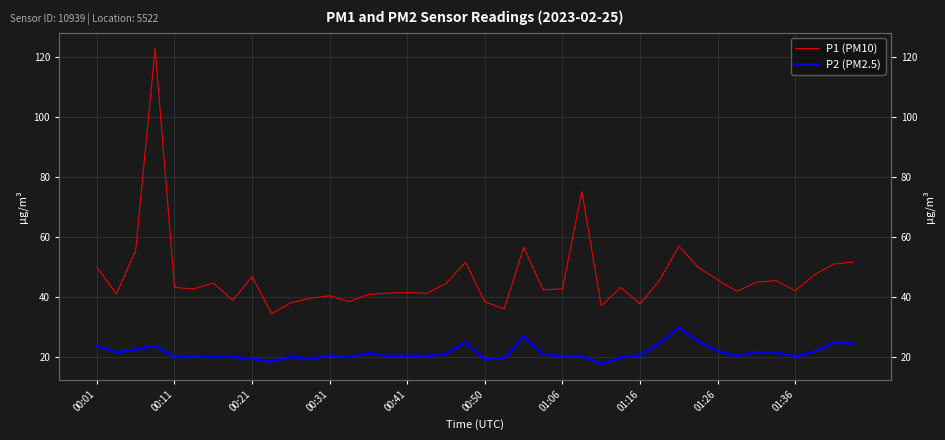

Is it true that P1 (PM10) equals 20.2 at 00:50?

False